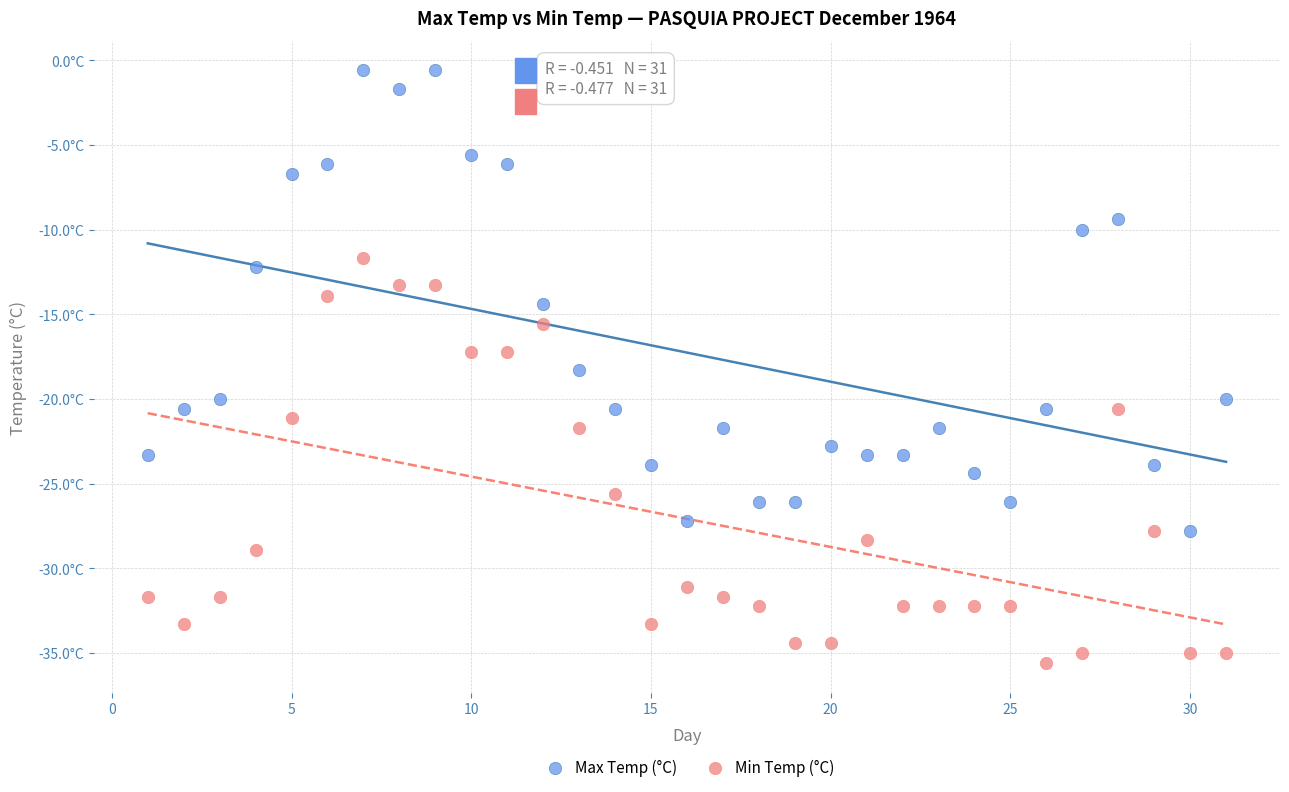

What are all the series names shown in the legend?

Max Temp (°C), Min Temp (°C)